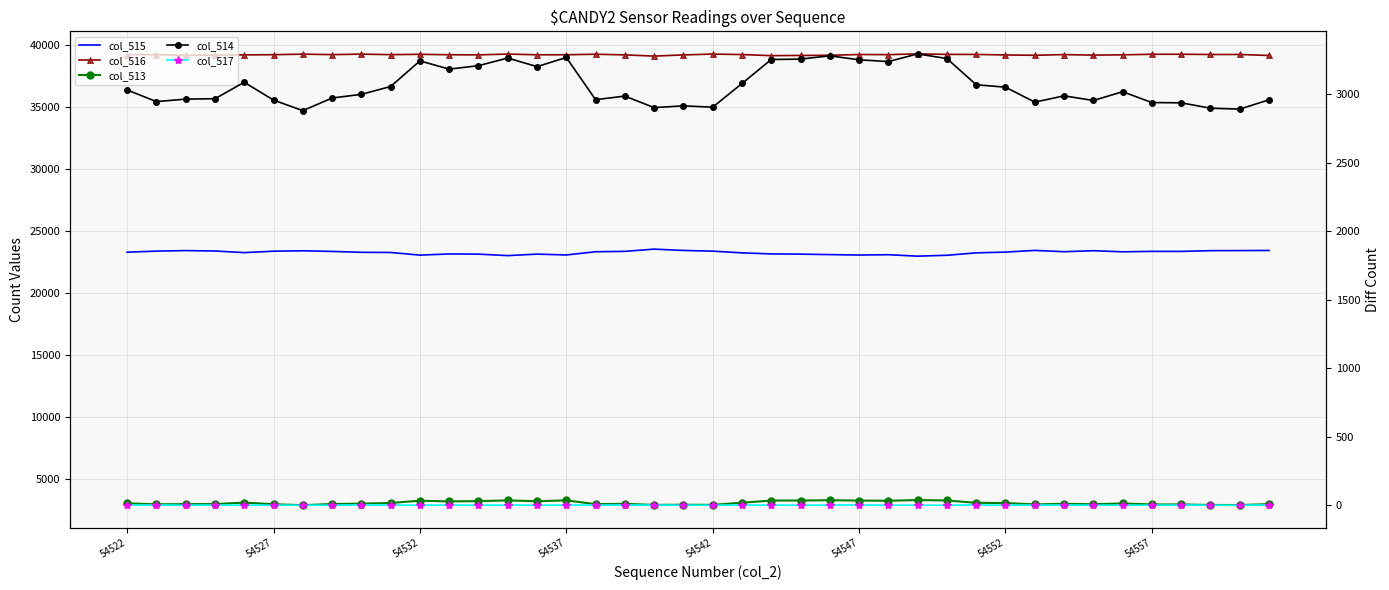

True or false: col_513 and col_516 cross at least once.

False